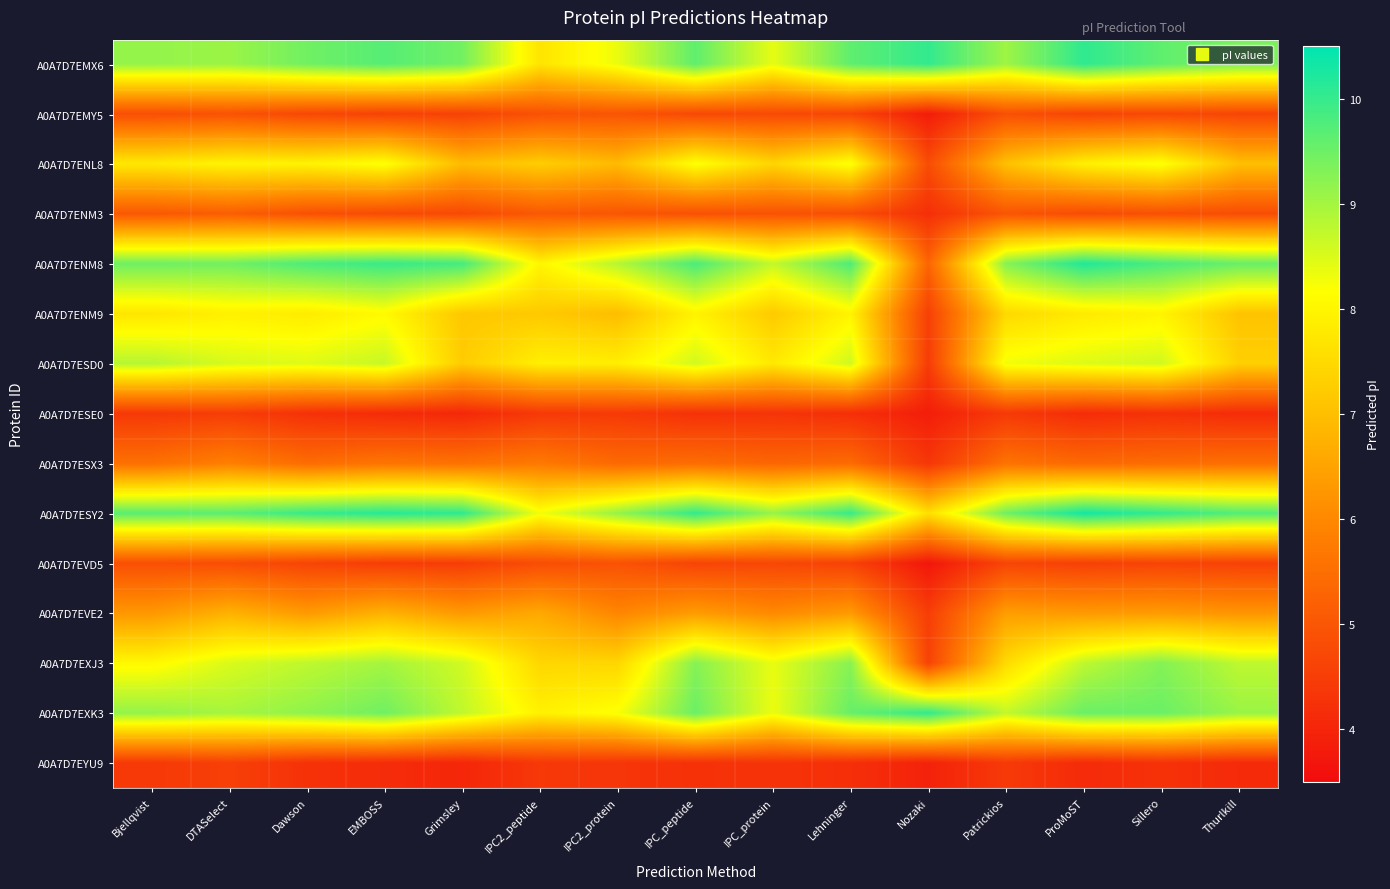

Reading left to right, list all the values displayed in this chart.

A0A7D7EMX6: Bjellqvist=9.1	DTASelect=9.1	Dawson=9.5	EMBOSS=9.7	Grimsley=9.4	IPC2_peptide=7.7	IPC2_protein=8.3	IPC_peptide=9.6	IPC_protein=8.4	Lehninger=9.6	Nozaki=10.0	Patrickios=9.0	ProMoST=10.1	Sillero=9.6	Thurlkill=9.4
A0A7D7EMY5: Bjellqvist=4.9	DTASelect=4.9	Dawson=4.7	EMBOSS=4.6	Grimsley=4.6	IPC2_peptide=4.9	IPC2_protein=5.0	IPC_peptide=4.7	IPC_protein=4.7	Lehninger=4.7	Nozaki=3.8	Patrickios=4.9	ProMoST=4.6	Sillero=4.7	Thurlkill=4.7
A0A7D7ENL8: Bjellqvist=7.8	DTASelect=8.0	Dawson=8.0	EMBOSS=8.2	Grimsley=6.9	IPC2_peptide=7.3	IPC2_protein=6.9	IPC_peptide=8.2	IPC_protein=7.4	Lehninger=8.2	Nozaki=4.8	Patrickios=7.0	ProMoST=7.9	Sillero=8.2	Thurlkill=7.0
A0A7D7ENM3: Bjellqvist=5.0	DTASelect=5.2	Dawson=4.9	EMBOSS=4.8	Grimsley=4.7	IPC2_peptide=5.1	IPC2_protein=5.0	IPC_peptide=4.9	IPC_protein=4.9	Lehninger=4.8	Nozaki=4.2	Patrickios=5.0	ProMoST=4.8	Sillero=4.9	Thurlkill=4.8
A0A7D7ENM8: Bjellqvist=9.5	DTASelect=9.5	Dawson=9.8	EMBOSS=10.0	Grimsley=9.9	IPC2_peptide=8.0	IPC2_protein=8.8	IPC_peptide=9.8	IPC_protein=8.7	Lehninger=9.8	Nozaki=5.3	Patrickios=9.3	ProMoST=10.2	Sillero=9.8	Thurlkill=9.5
A0A7D7ENM9: Bjellqvist=7.7	DTASelect=7.9	Dawson=7.8	EMBOSS=8.1	Grimsley=7.2	IPC2_peptide=7.2	IPC2_protein=7.0	IPC_peptide=8.0	IPC_protein=7.2	Lehninger=8.0	Nozaki=4.6	Patrickios=7.5	ProMoST=7.8	Sillero=8.0	Thurlkill=7.1
A0A7D7ESD0: Bjellqvist=8.8	DTASelect=8.5	Dawson=8.5	EMBOSS=8.7	Grimsley=7.2	IPC2_peptide=7.9	IPC2_protein=7.9	IPC_peptide=8.6	IPC_protein=7.8	Lehninger=8.6	Nozaki=4.5	Patrickios=8.3	ProMoST=8.5	Sillero=8.6	Thurlkill=7.3
A0A7D7ESE0: Bjellqvist=4.4	DTASelect=4.5	Dawson=4.3	EMBOSS=4.1	Grimsley=4.1	IPC2_peptide=4.4	IPC2_protein=4.4	IPC_peptide=4.3	IPC_protein=4.3	Lehninger=4.2	Nozaki=3.9	Patrickios=4.4	ProMoST=4.2	Sillero=4.3	Thurlkill=4.2
A0A7D7ESX3: Bjellqvist=5.5	DTASelect=5.8	Dawson=5.4	EMBOSS=5.6	Grimsley=5.6	IPC2_peptide=5.7	IPC2_protein=5.4	IPC_peptide=5.5	IPC_protein=5.3	Lehninger=5.4	Nozaki=4.4	Patrickios=5.6	ProMoST=5.4	Sillero=5.4	Thurlkill=5.5
A0A7D7ESY2: Bjellqvist=9.7	DTASelect=9.7	Dawson=10.0	EMBOSS=10.1	Grimsley=10.1	IPC2_peptide=8.3	IPC2_protein=9.1	IPC_peptide=10.0	IPC_protein=9.1	Lehninger=10.0	Nozaki=7.6	Patrickios=9.5	ProMoST=10.3	Sillero=10.0	Thurlkill=9.7
A0A7D7EVD5: Bjellqvist=4.9	DTASelect=4.8	Dawson=4.6	EMBOSS=4.5	Grimsley=4.5	IPC2_peptide=4.8	IPC2_protein=4.9	IPC_peptide=4.6	IPC_protein=4.7	Lehninger=4.6	Nozaki=3.7	Patrickios=4.6	ProMoST=4.6	Sillero=4.6	Thurlkill=4.6
A0A7D7EVE2: Bjellqvist=6.3	DTASelect=6.8	Dawson=6.3	EMBOSS=6.8	Grimsley=6.3	IPC2_peptide=6.6	IPC2_protein=6.0	IPC_peptide=6.4	IPC_protein=6.0	Lehninger=6.3	Nozaki=4.5	Patrickios=6.4	ProMoST=6.3	Sillero=6.4	Thurlkill=6.2
A0A7D7EXJ3: Bjellqvist=8.1	DTASelect=8.5	Dawson=8.8	EMBOSS=9.0	Grimsley=8.6	IPC2_peptide=7.4	IPC2_protein=7.4	IPC_peptide=9.3	IPC_protein=8.4	Lehninger=9.3	Nozaki=4.6	Patrickios=7.5	ProMoST=8.8	Sillero=9.3	Thurlkill=8.8
A0A7D7EXK3: Bjellqvist=9.1	DTASelect=9.0	Dawson=9.2	EMBOSS=9.5	Grimsley=8.7	IPC2_peptide=7.9	IPC2_protein=8.2	IPC_peptide=9.5	IPC_protein=8.3	Lehninger=9.5	Nozaki=10.0	Patrickios=8.7	ProMoST=9.5	Sillero=9.5	Thurlkill=9.1
A0A7D7EYU9: Bjellqvist=4.4	DTASelect=4.5	Dawson=4.3	EMBOSS=4.2	Grimsley=4.0	IPC2_peptide=4.4	IPC2_protein=4.3	IPC_peptide=4.3	IPC_protein=4.3	Lehninger=4.2	Nozaki=3.9	Patrickios=4.4	ProMoST=4.1	Sillero=4.3	Thurlkill=4.1